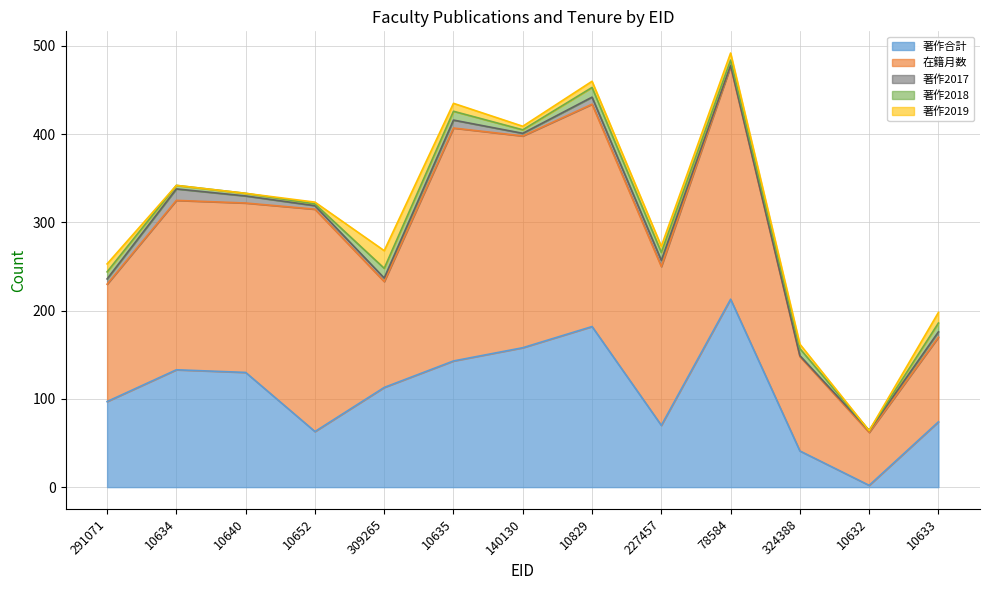

Which series has the widest spread of values?

著作合計